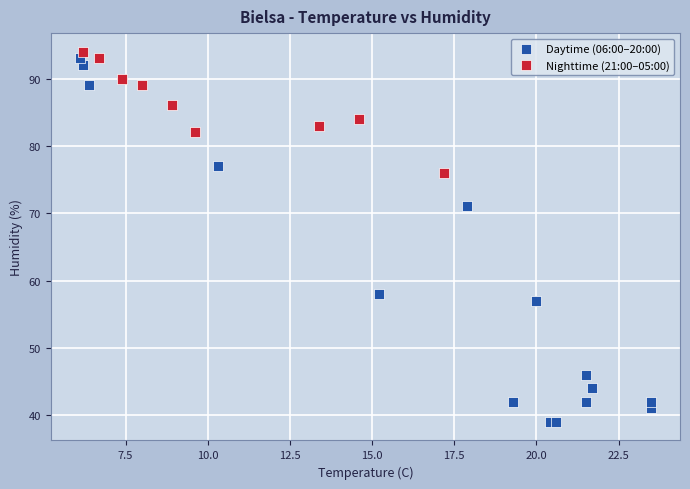

Which series contains the lowest Y value?

Daytime (06:00–20:00)